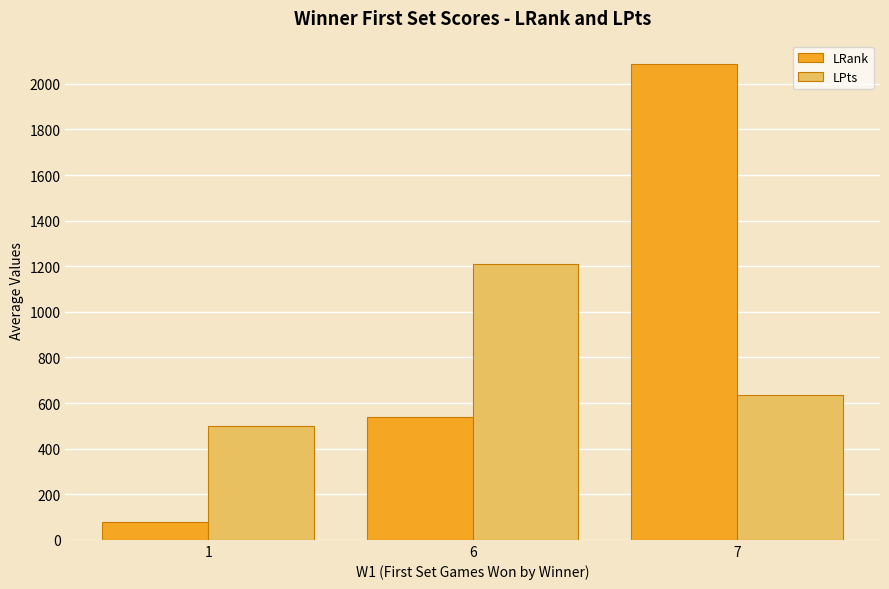

At which label does LPts first exceed 637?

6